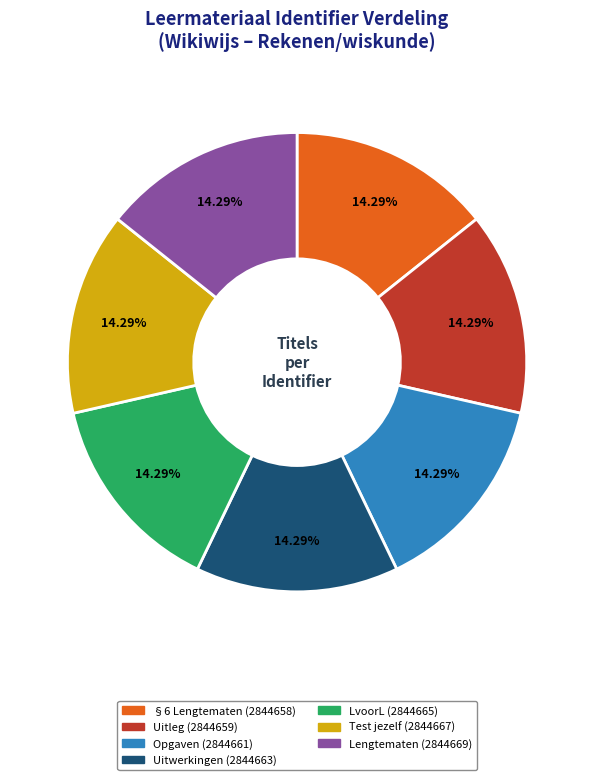

What percentage is NOT represented by Uitleg?

85.7%